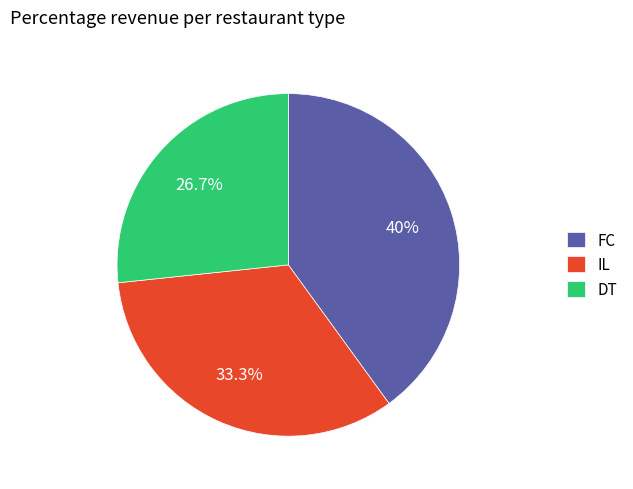

Which category has the biggest portion of the pie?

FC